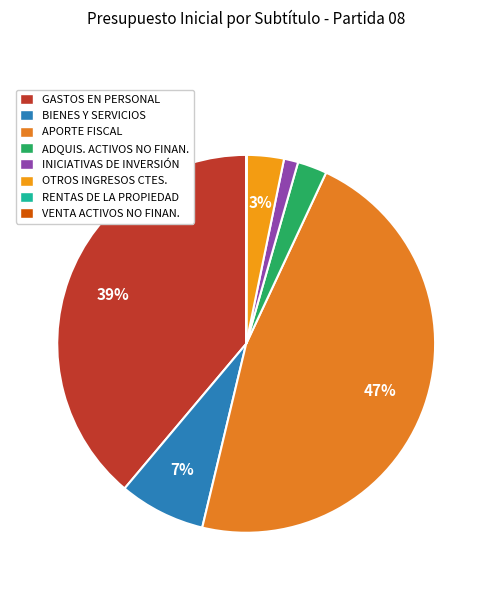

How many slices are in this pie chart?

8